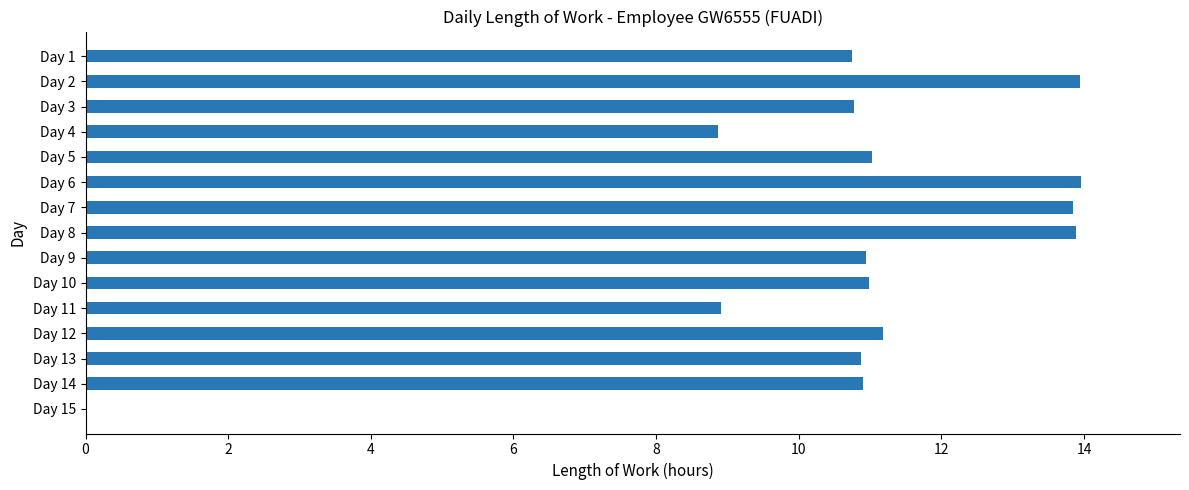

True or false: the data shows 5.1 at Day 15.

False